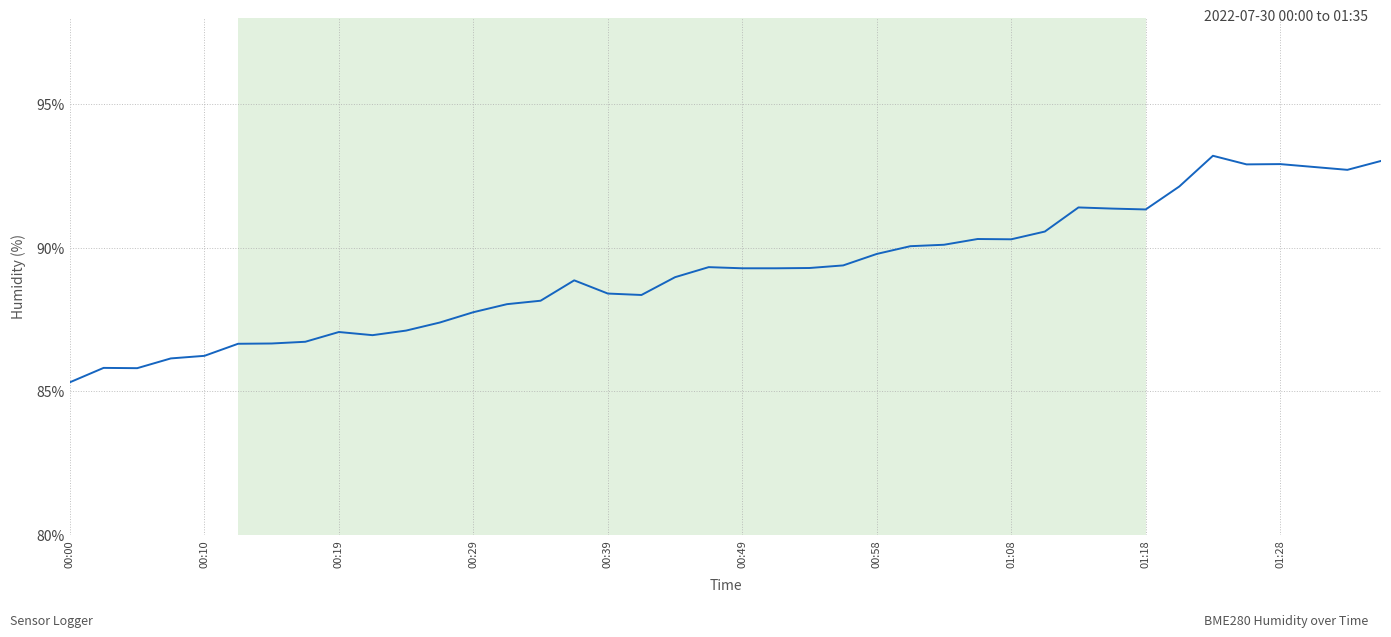

What is the maximum value shown in the chart?

93.2